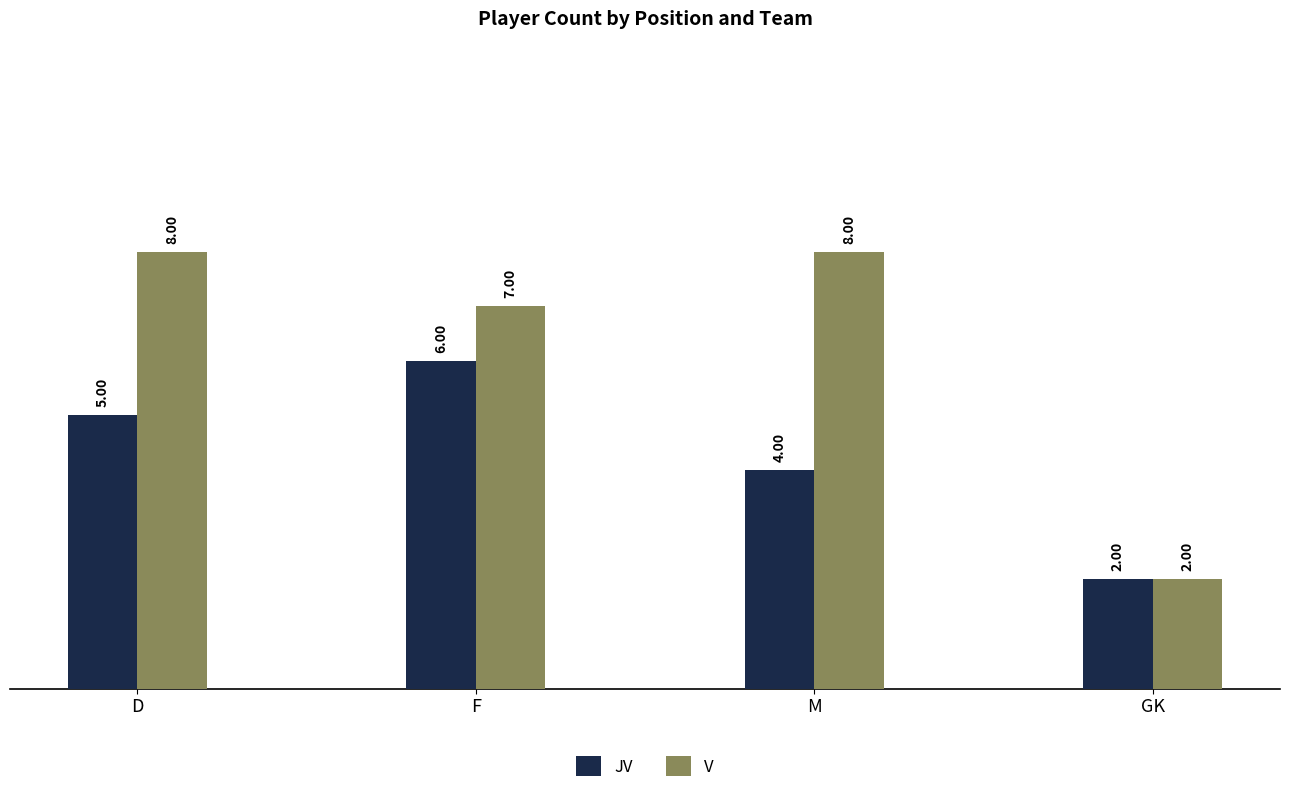

How many bars are there in total?

8